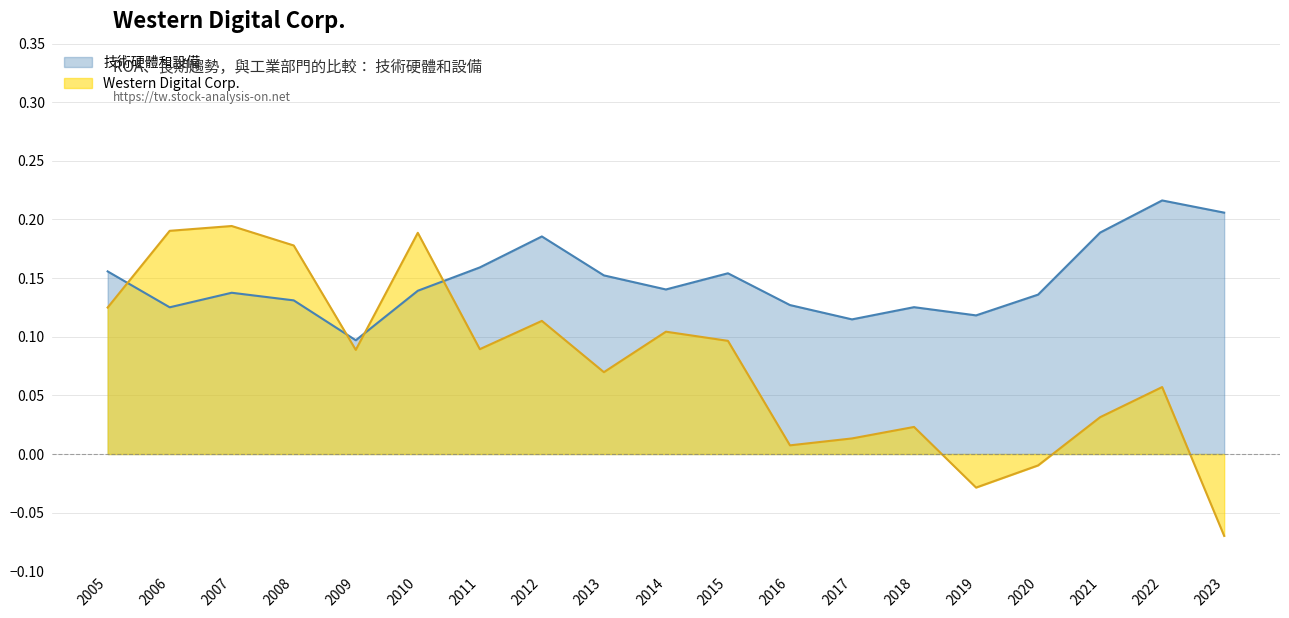

Does the chart have visible grid lines?

Yes